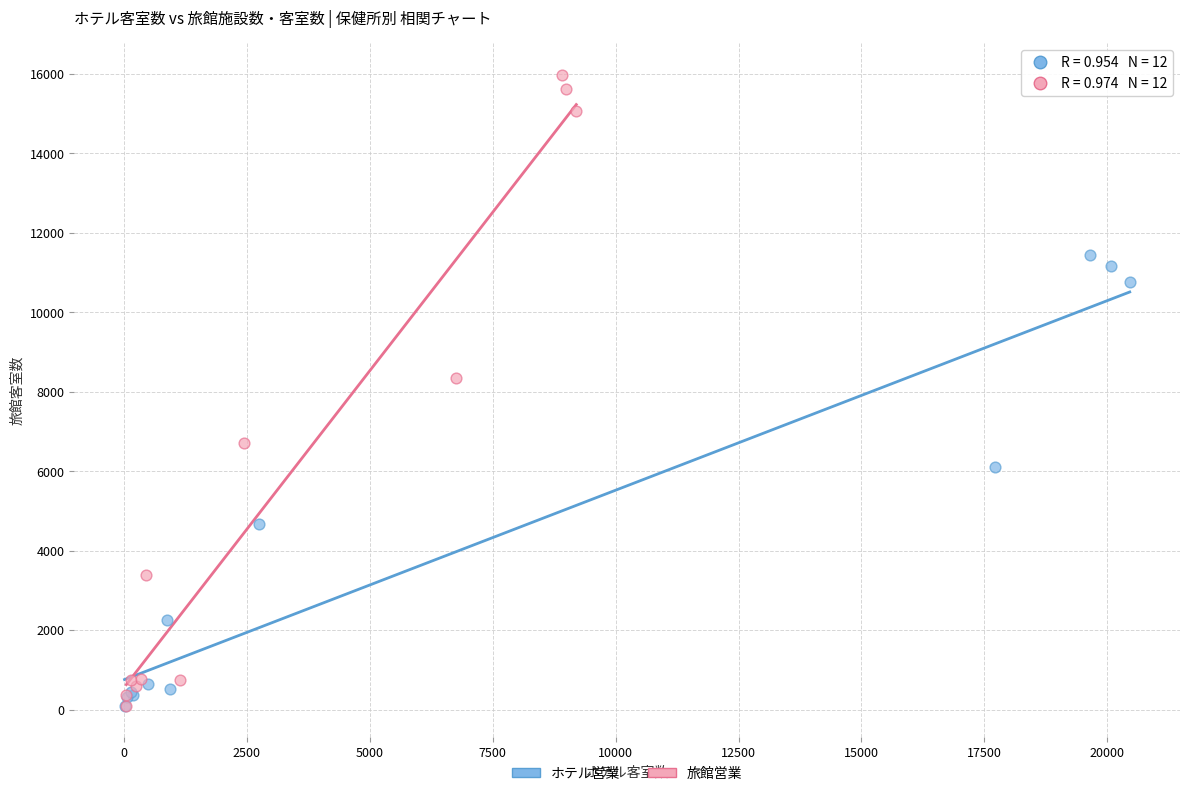

Which series reaches the maximum Y coordinate?

旅館営業